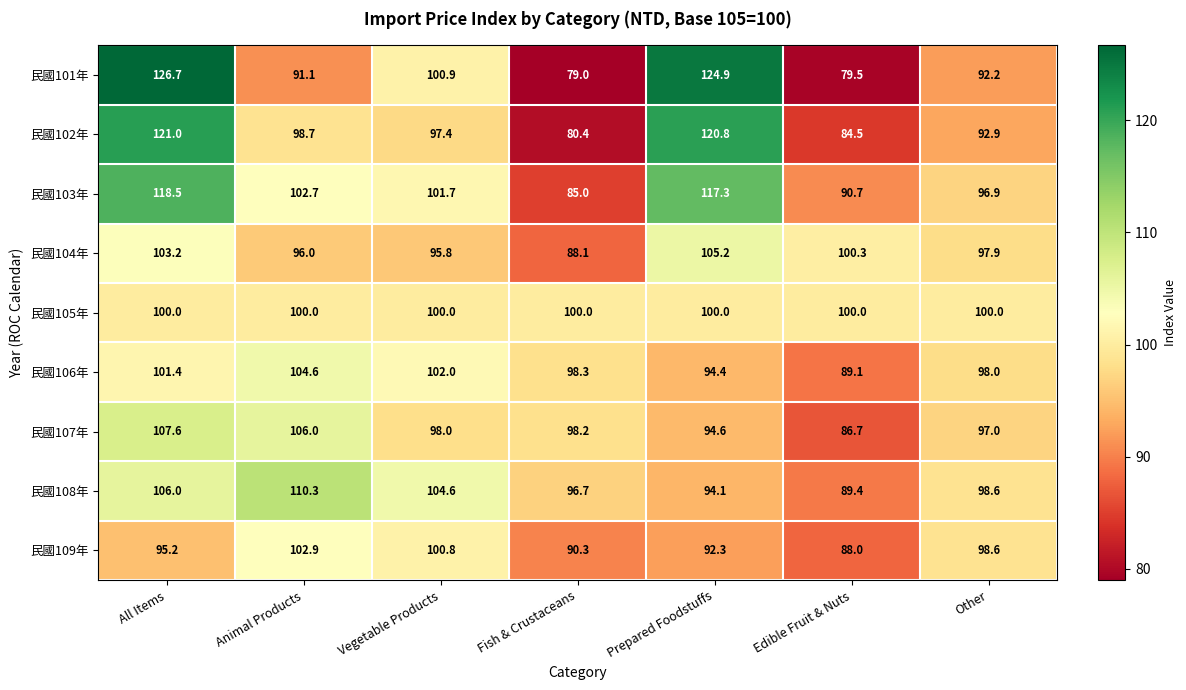

What is the difference between the 民國109年 values at Prepared Foodstuffs and Other?

6.3